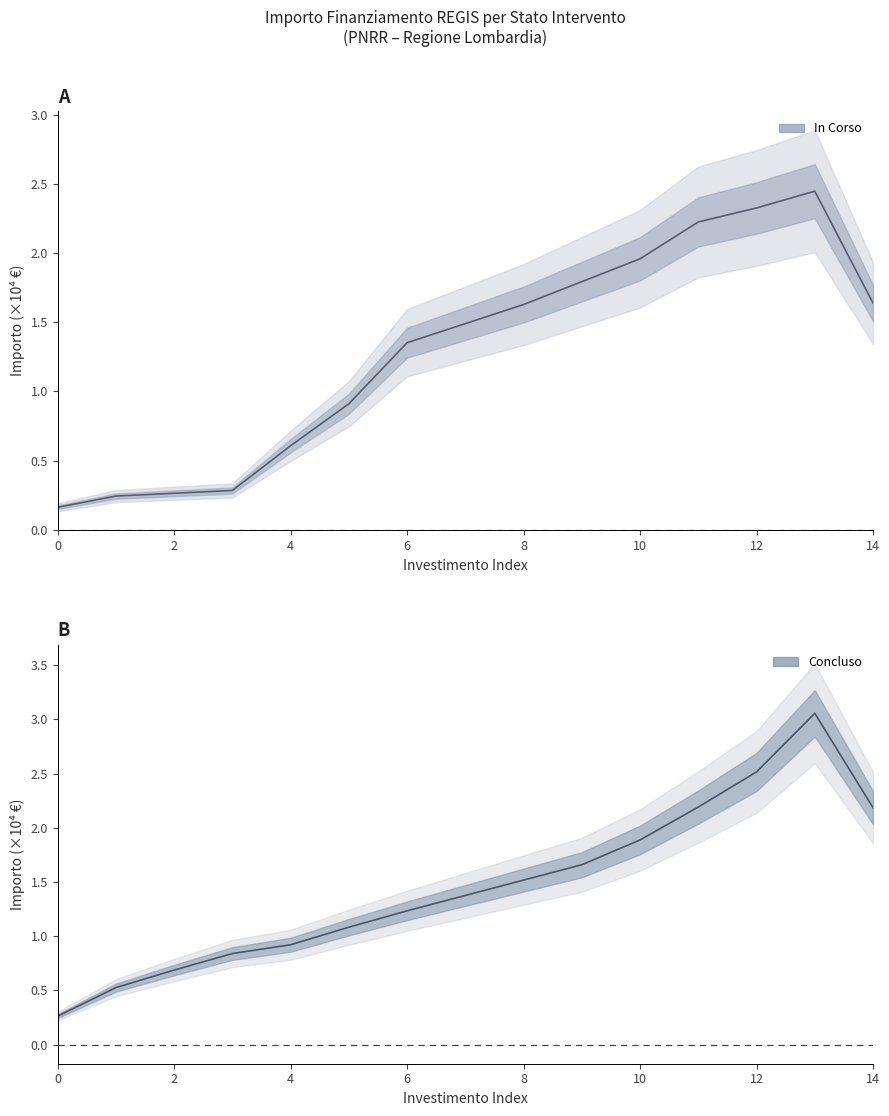

Reading right to left, extract all data points from this chart.

In Corso: 1.6	2.4	2.3	2.2	2.0	1.8	1.6	1.5	1.4	0.9	0.6	0.3	0.3	0.2	0.2
Concluso: 2.2	3.1	2.5	2.2	1.9	1.7	1.5	1.4	1.2	1.1	0.9	0.8	0.7	0.5	0.3